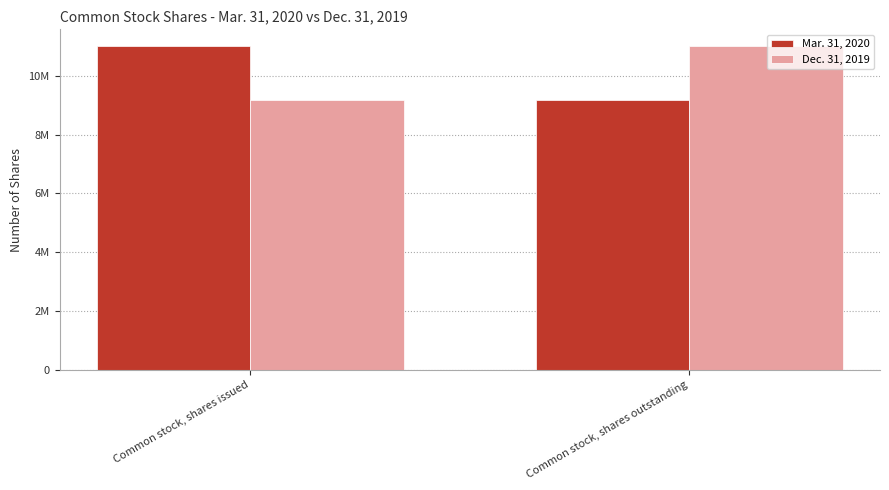

How many Dec. 31, 2019 values are between 9176908 and 11030100?

2